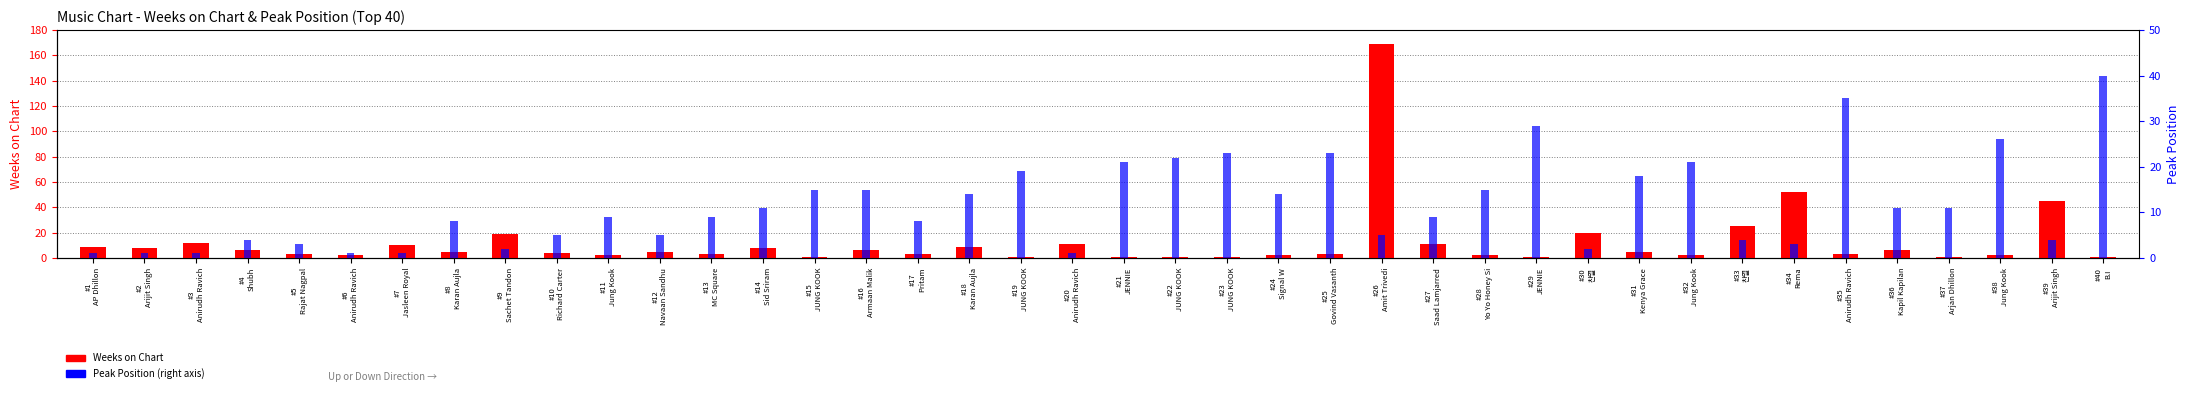

What is the sum of all Peak Position values?

469